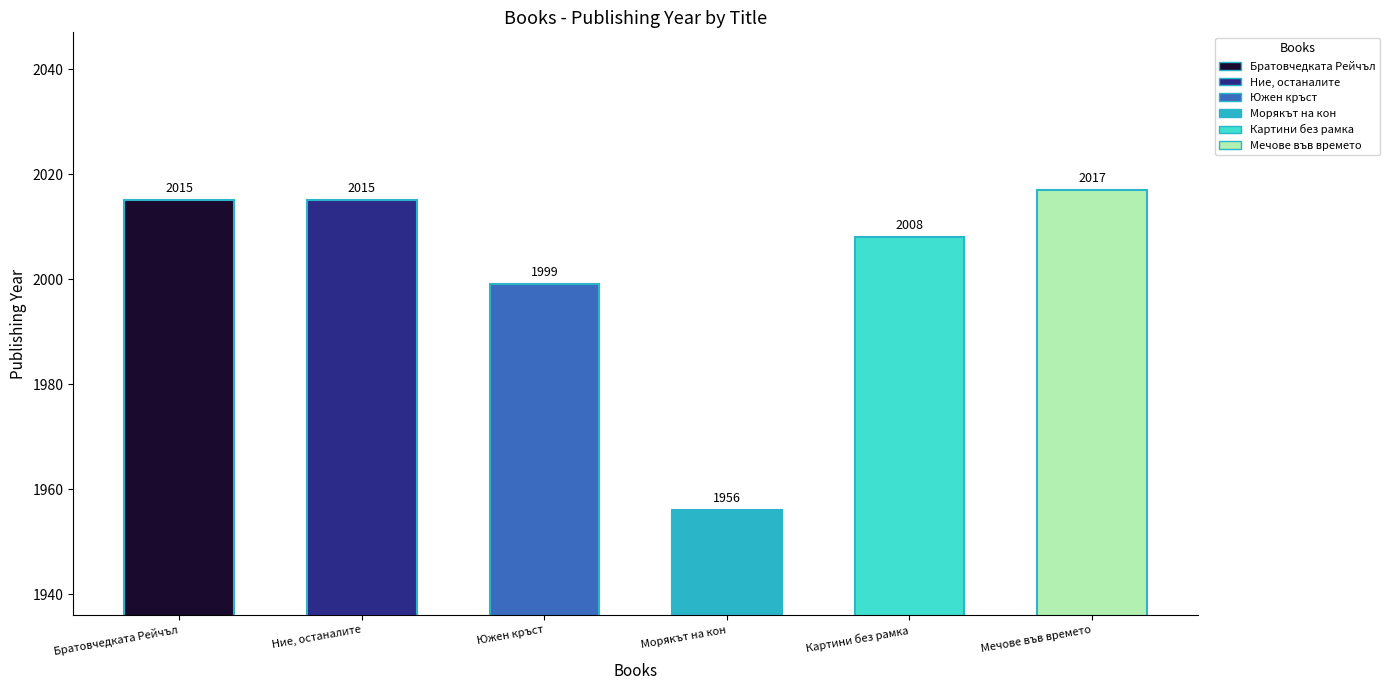

What is the difference between the maximum and minimum values?

61